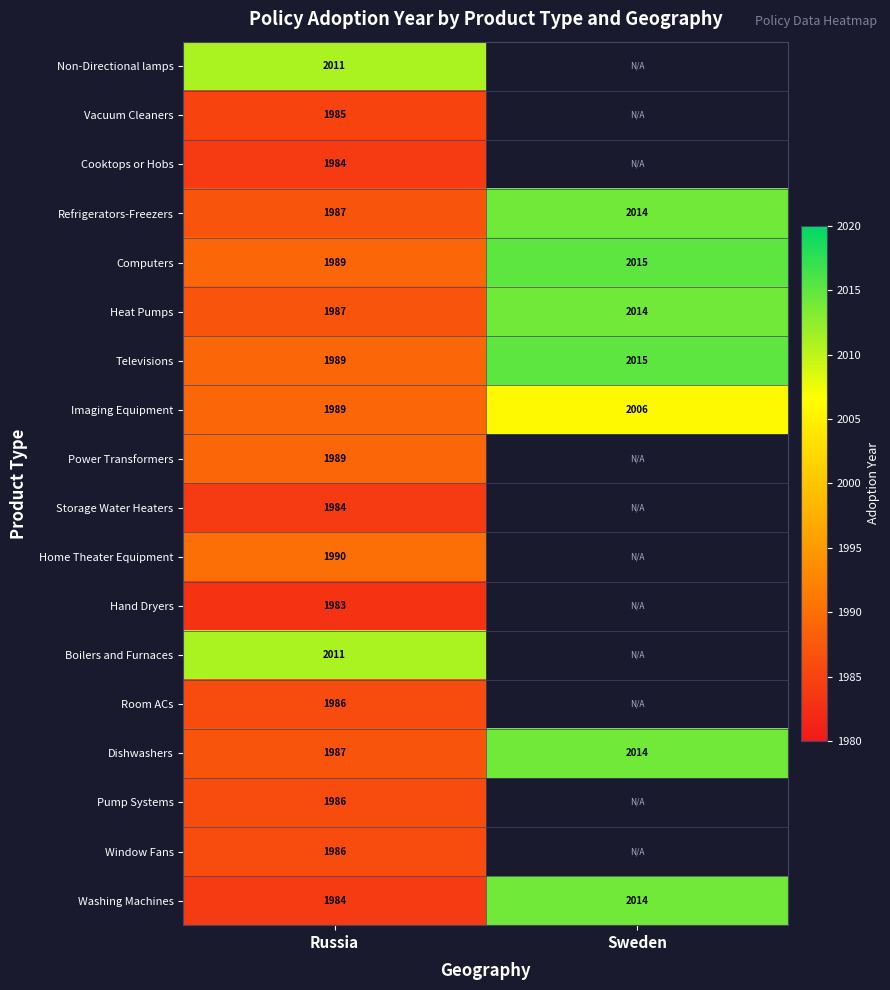

What is the difference between the highest and lowest values at Russia?

28